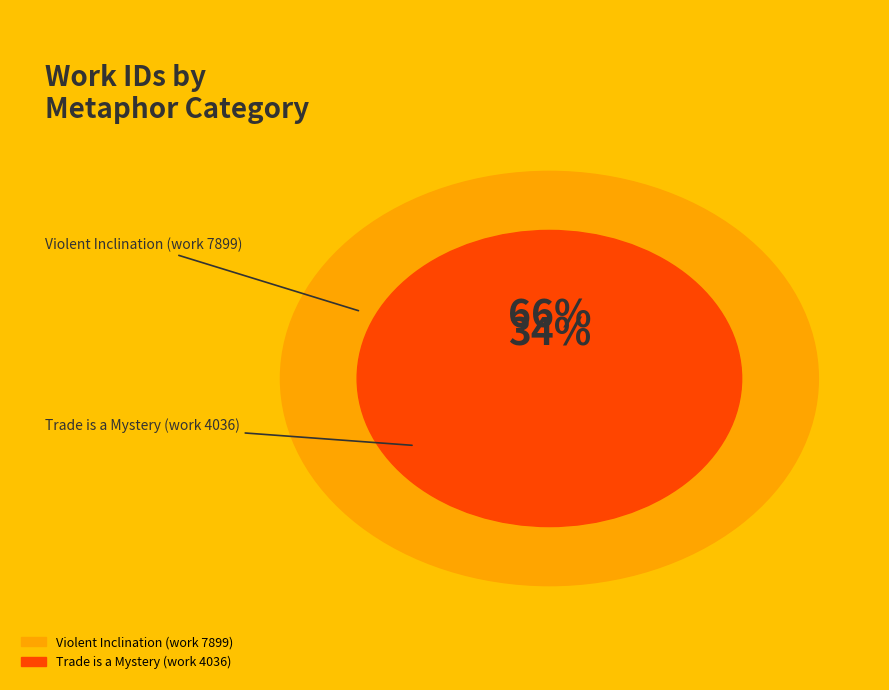

To the nearest percent, what is the combined percentage of Violent Inclination (work 7899) and Trade is a Mystery (work 4036)?

100%